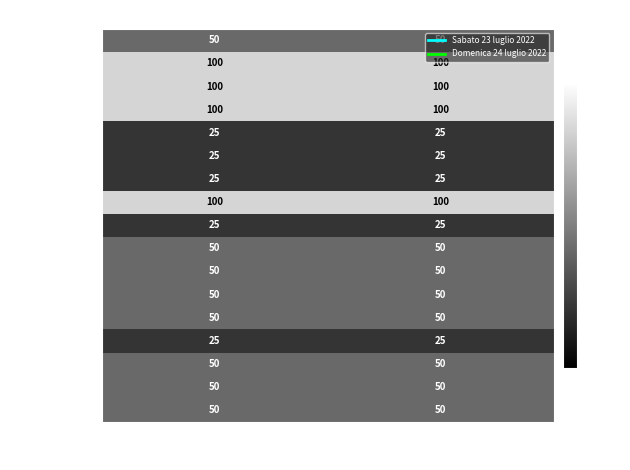

What is the average value of the Minié series?

100